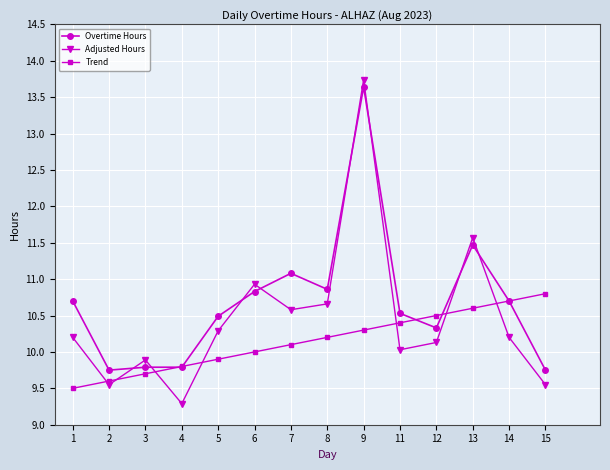

At how many categories does at least one series exceed 9?

14